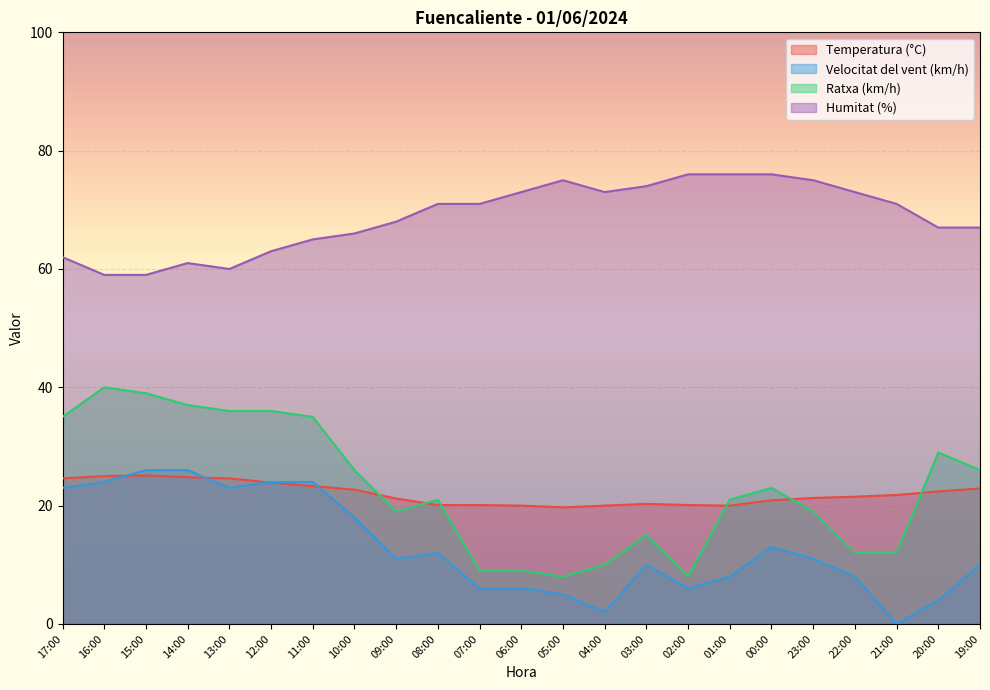

Where does the Velocitat del vent (km/h) series first go above 11?

17:00